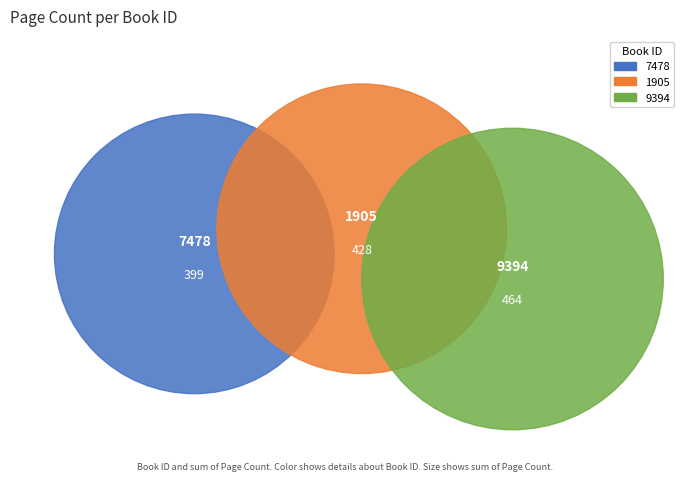

What is the largest slice in the pie chart?

9394